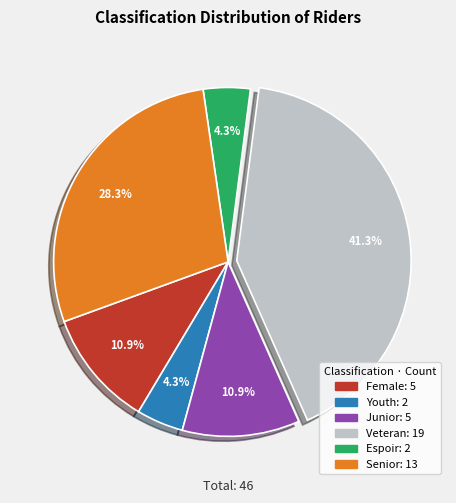

Do Female: 5 and Junior: 5 together represent more than half of the pie?

No